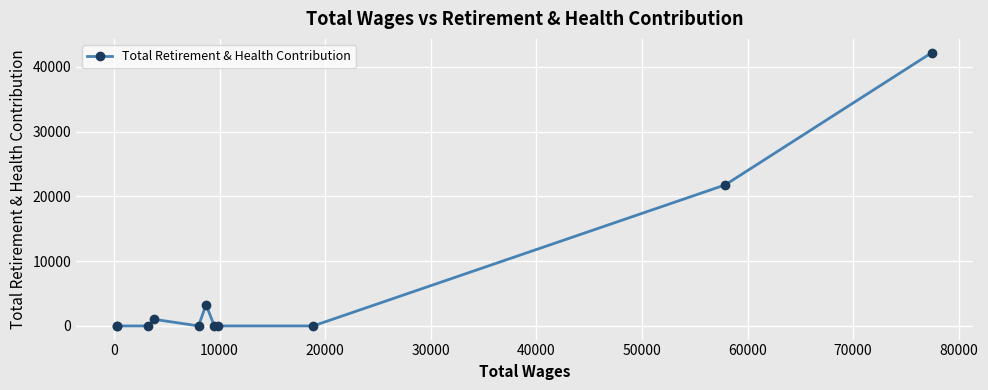

What is the difference between the maximum and minimum values?

42226